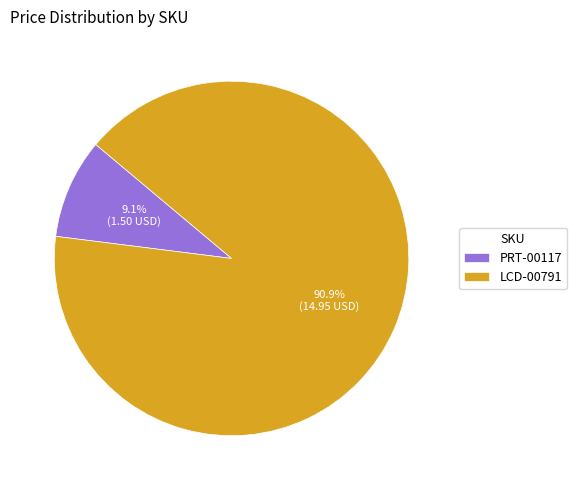

Between PRT-00117 and LCD-00791, which is larger?

LCD-00791